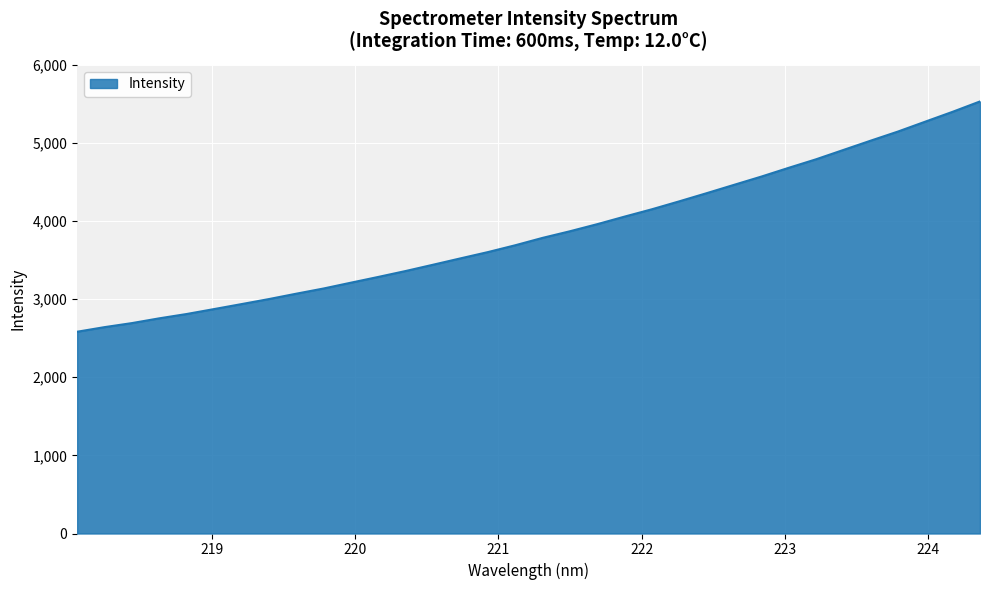

What is the difference between the maximum and minimum values?

2948.2